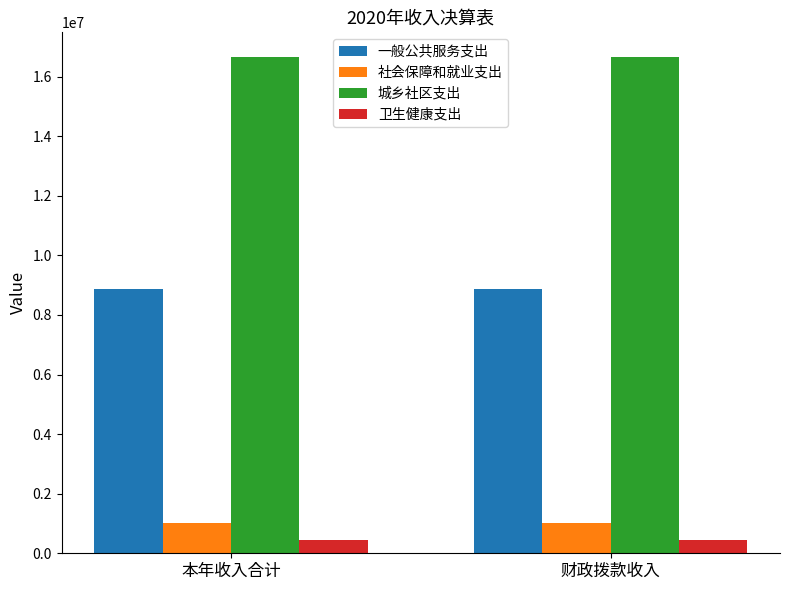

What is the sum of the 一般公共服务支出 values at 财政拨款收入 and 本年收入合计?

17725720.0